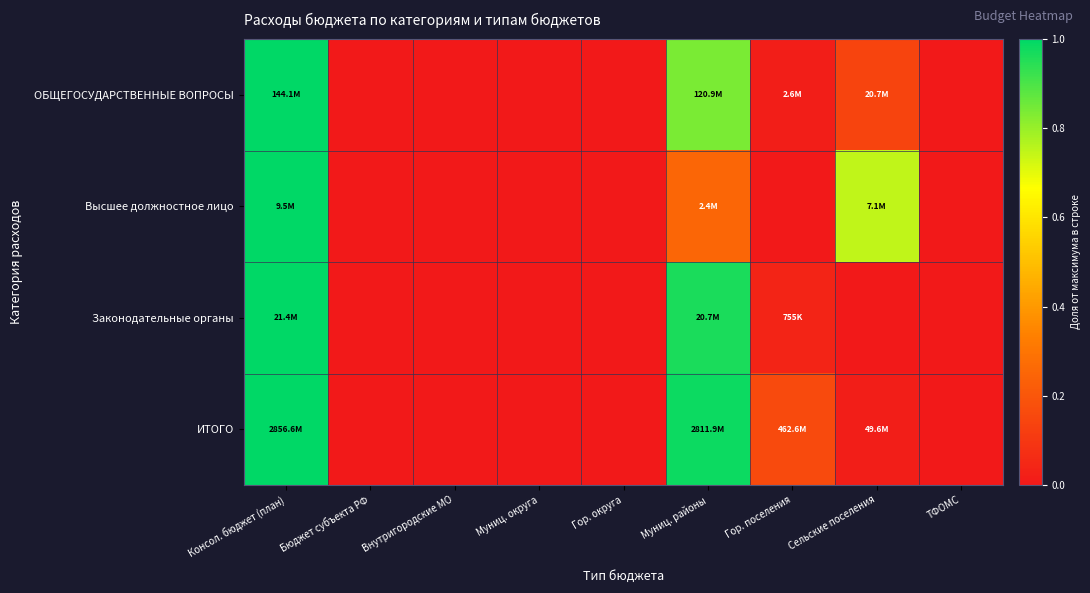

Reading left to right, list all the values displayed in this chart.

ОБЩЕГОСУДАРСТВЕННЫЕ ВОПРОСЫ: Консол. бюджет (план)=1.0	Бюджет субъекта РФ=0.0	Внутригородские МО=0.0	Муниц. округа=0.0	Гор. округа=0.0	Муниц. районы=0.8	Гор. поселения=0.0	Сельские поселения=0.1	ТФОМС=0.0
Высшее должностное лицо: Консол. бюджет (план)=1.0	Бюджет субъекта РФ=0.0	Внутригородские МО=0.0	Муниц. округа=0.0	Гор. округа=0.0	Муниц. районы=0.3	Гор. поселения=0.0	Сельские поселения=0.7	ТФОМС=0.0
Законодательные органы: Консол. бюджет (план)=1.0	Бюджет субъекта РФ=0.0	Внутригородские МО=0.0	Муниц. округа=0.0	Гор. округа=0.0	Муниц. районы=1.0	Гор. поселения=0.0	Сельские поселения=0.0	ТФОМС=0.0
ИТОГО: Консол. бюджет (план)=1.0	Бюджет субъекта РФ=0.0	Внутригородские МО=0.0	Муниц. округа=0.0	Гор. округа=0.0	Муниц. районы=1.0	Гор. поселения=0.2	Сельские поселения=0.0	ТФОМС=0.0